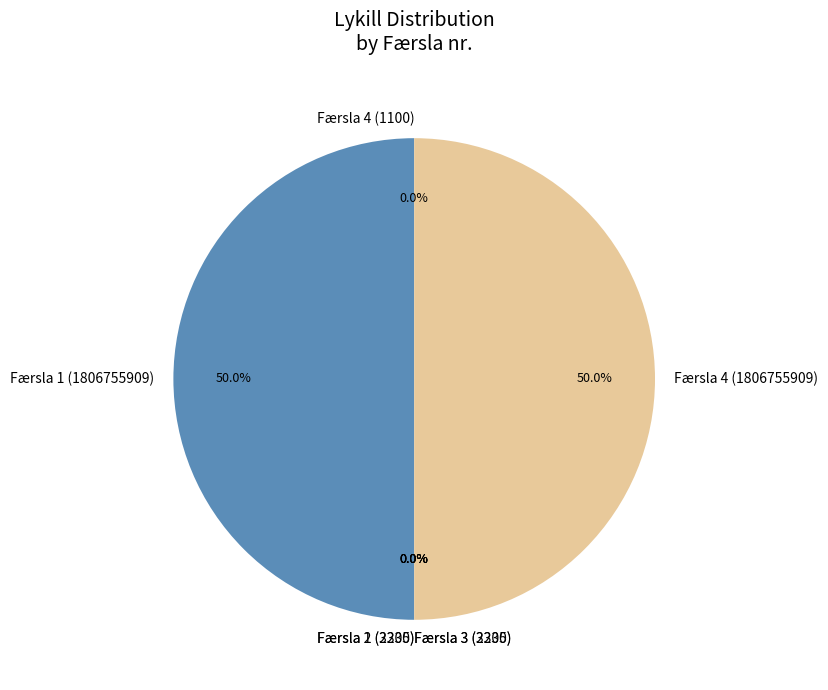

Count the number of slices in the pie.

7